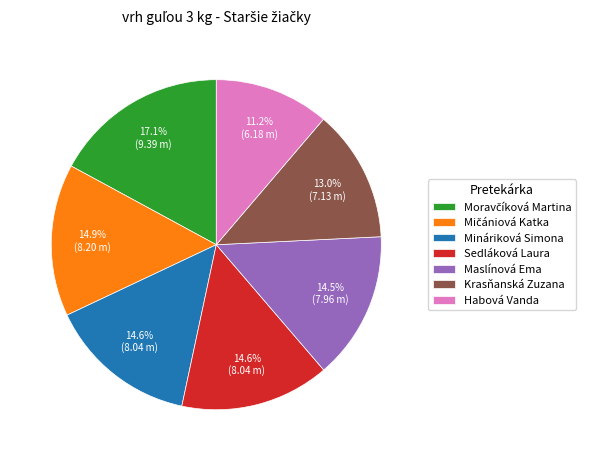

Between Krasňanská Zuzana and Sedláková Laura, which is larger?

Sedláková Laura